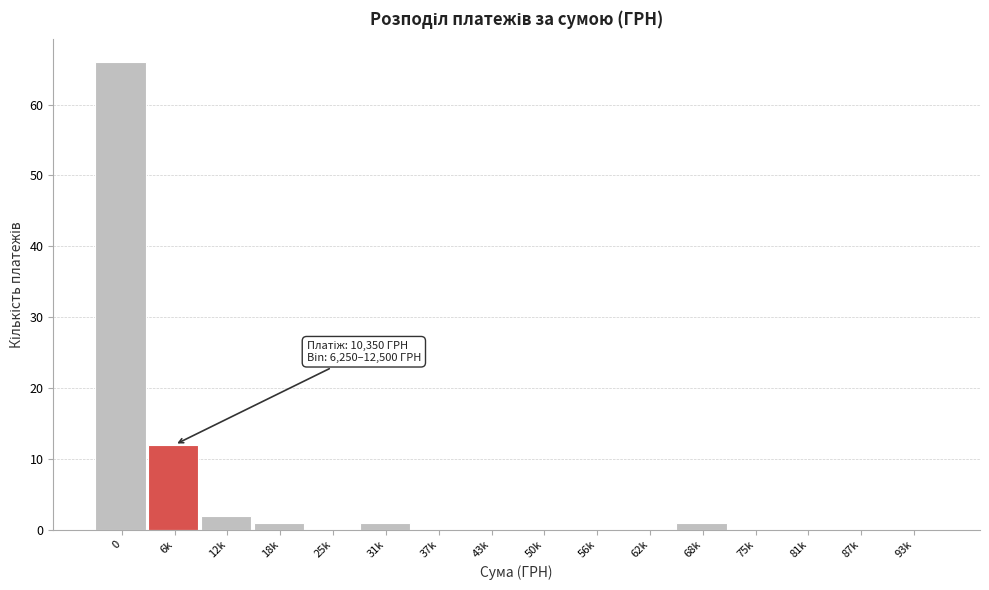

Reading left to right, list all the values displayed in this chart.

0=66	6k=12	12k=2	18k=1	25k=0	31k=1	37k=0	43k=0	50k=0	56k=0	62k=0	68k=1	75k=0	81k=0	87k=0	93k=0